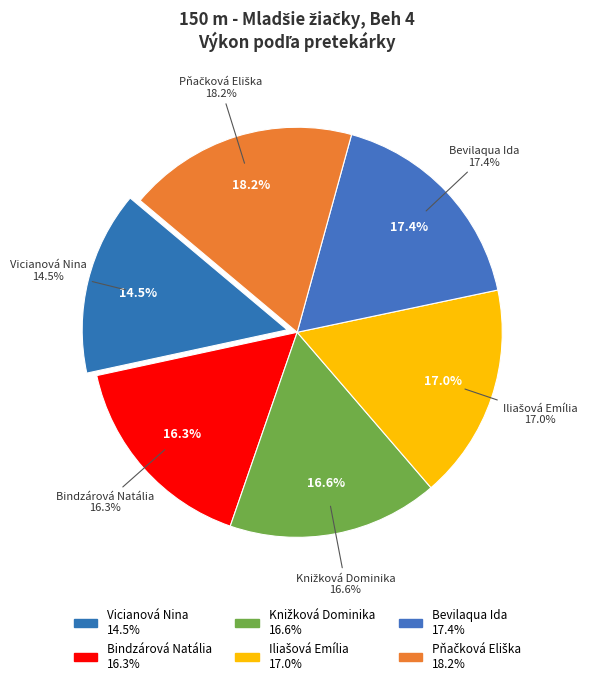

To the nearest percent, what is the difference between the largest and smallest slice percentages?

4%